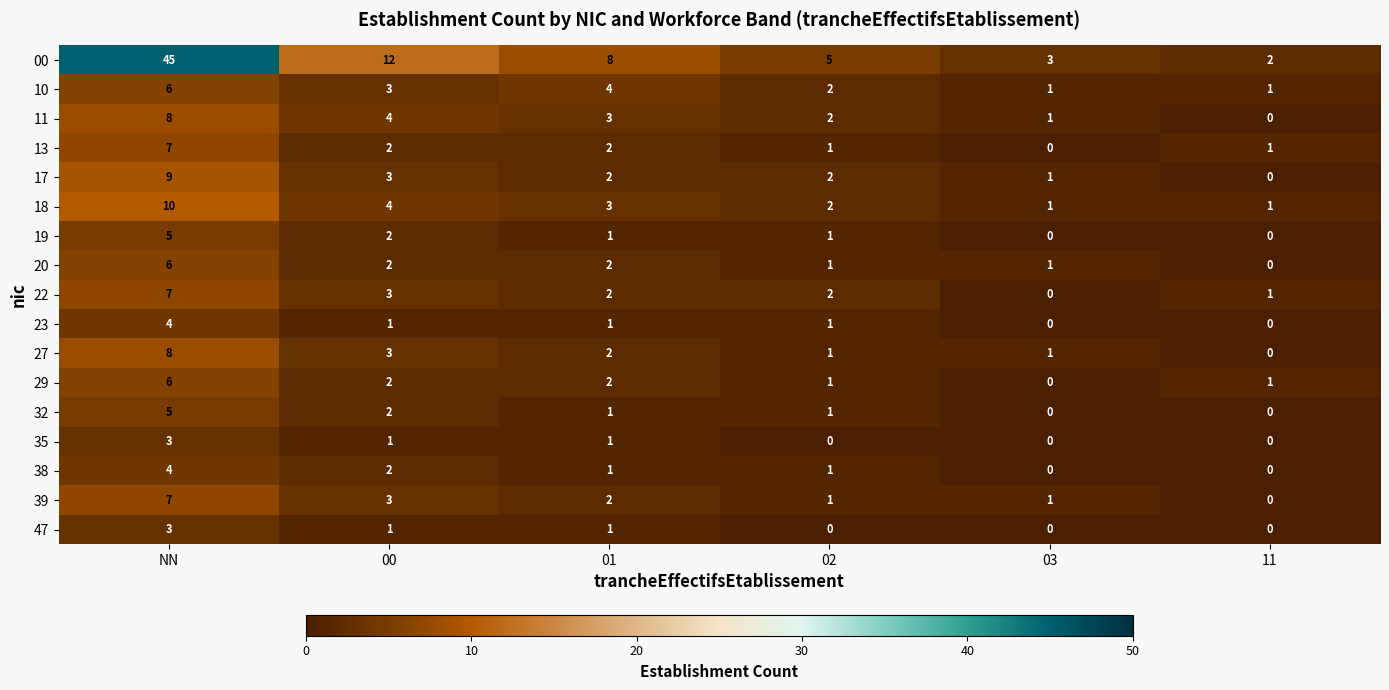

The value of 23 at 01 is 1. True or false?

True